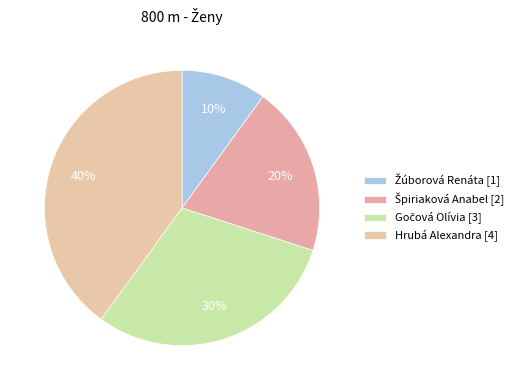

How many segments does this pie chart have?

4